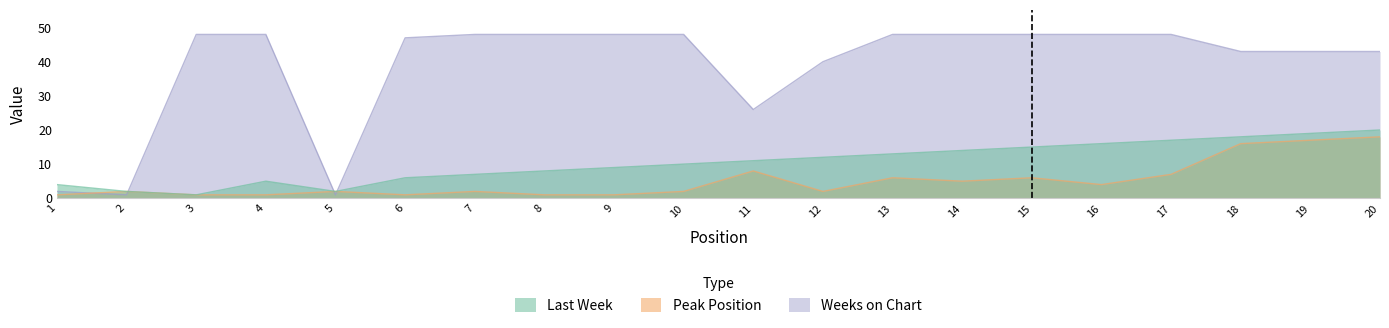

List the labels in order of Last Week value, smallest first.

3, 2, 5, 1, 4, 6, 7, 8, 9, 10, 11, 12, 13, 14, 15, 16, 17, 18, 19, 20